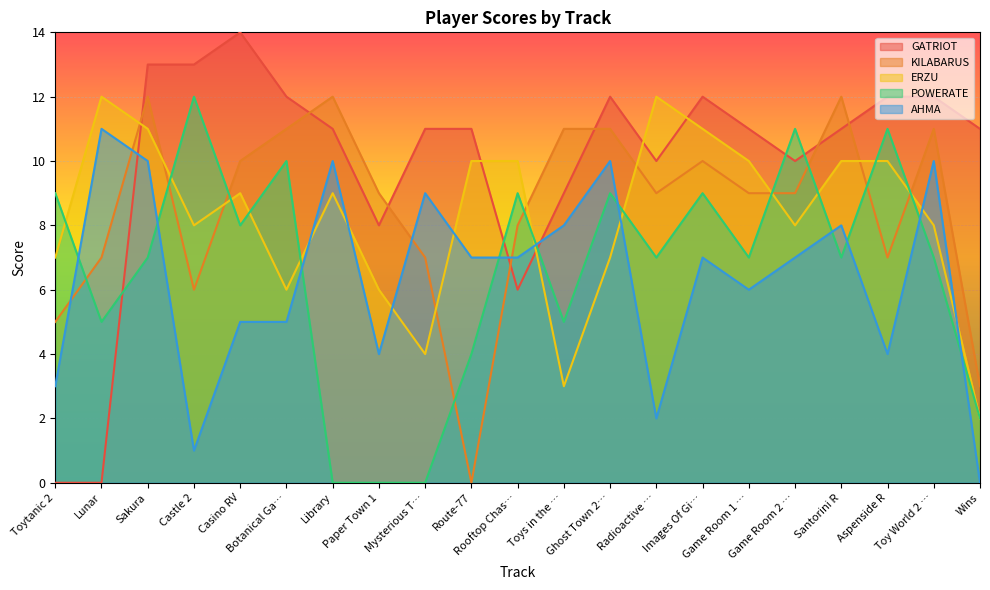

How many data points does each series have?

21